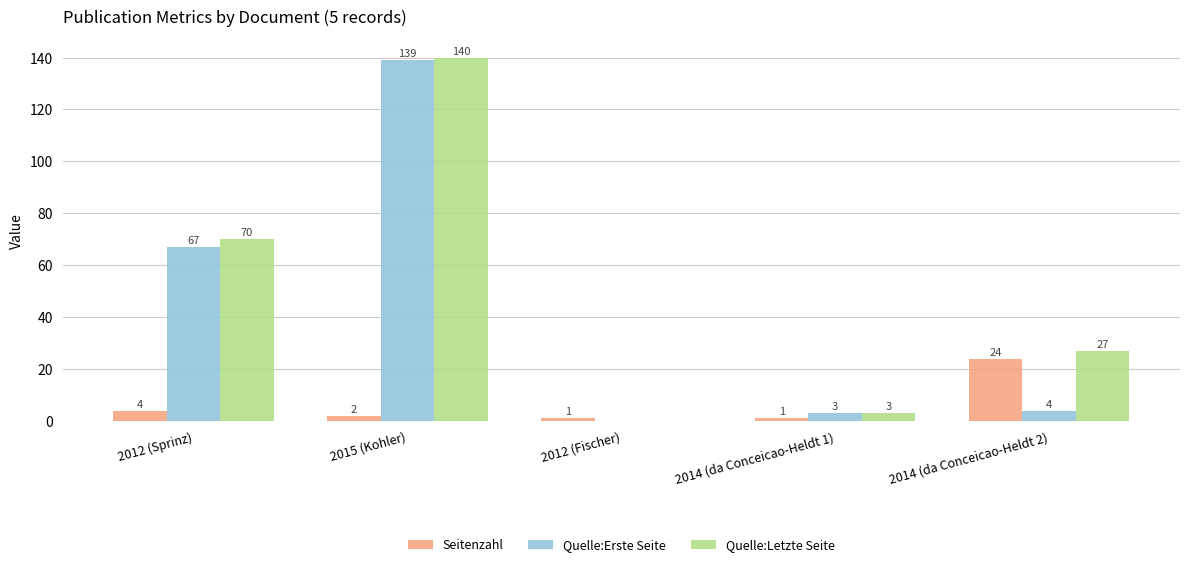

What value does the Seitenzahl series have at 2012 (Sprinz), to the nearest 5?

5